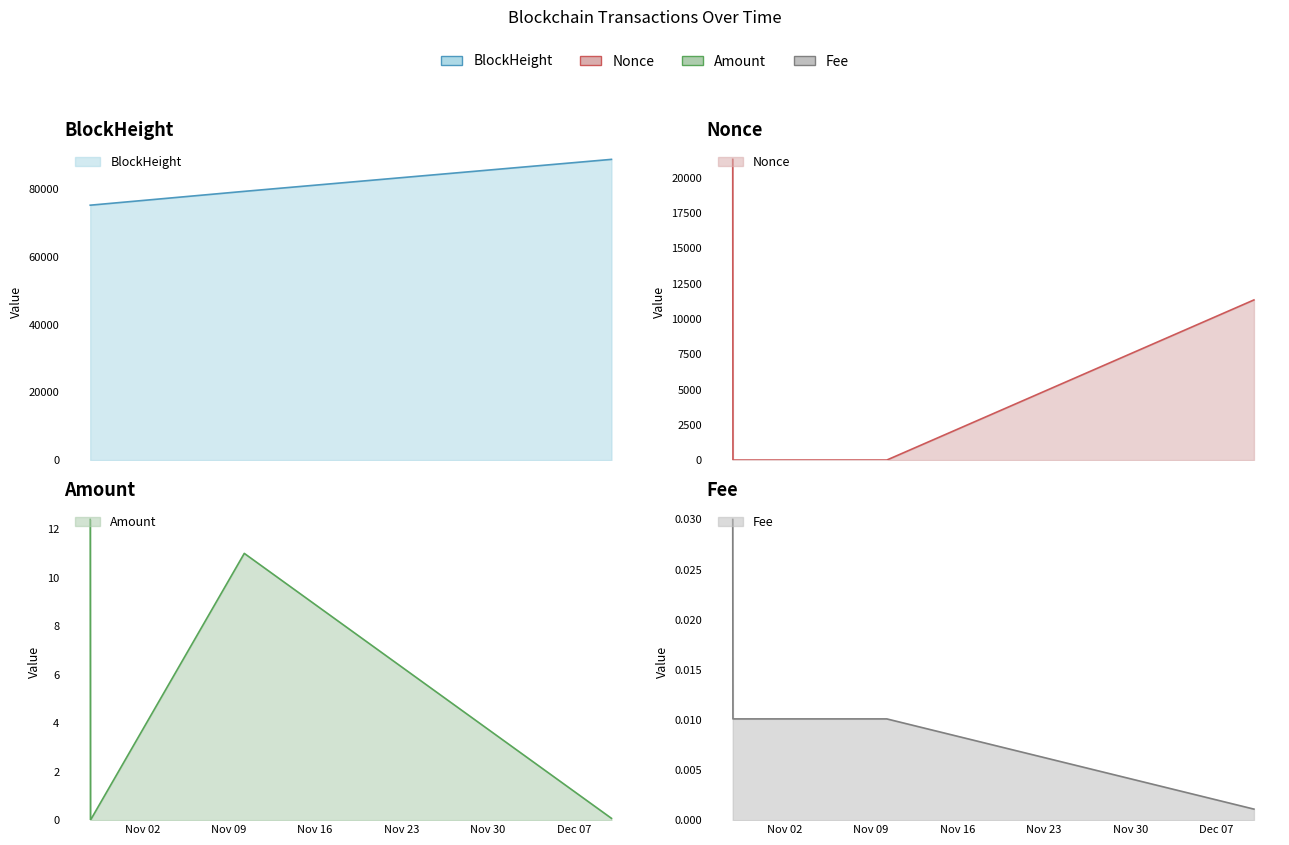

What is the maximum value shown in the chart?

88863.0